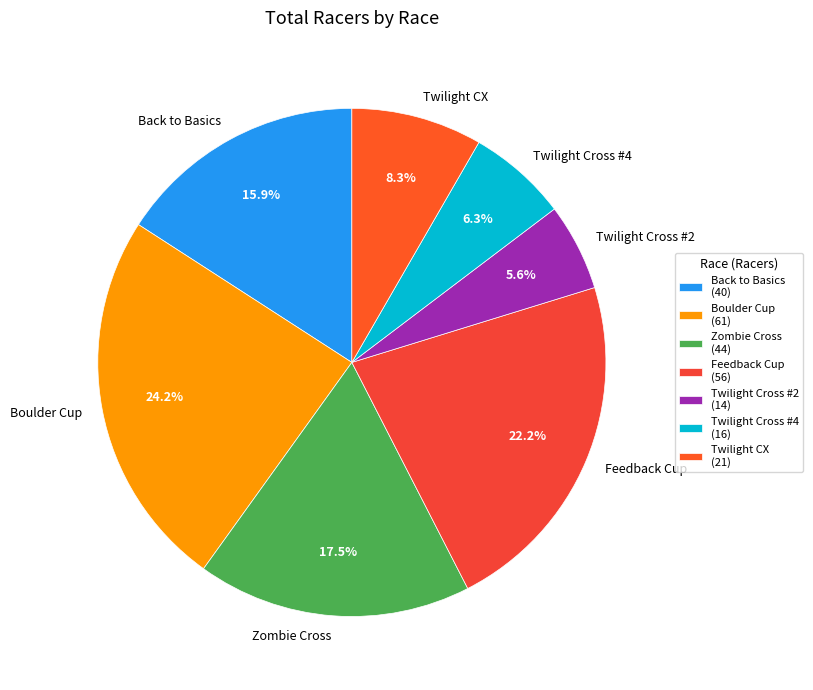

Do Twilight Cross #4 and Twilight Cross #2 together represent more than half of the pie?

No